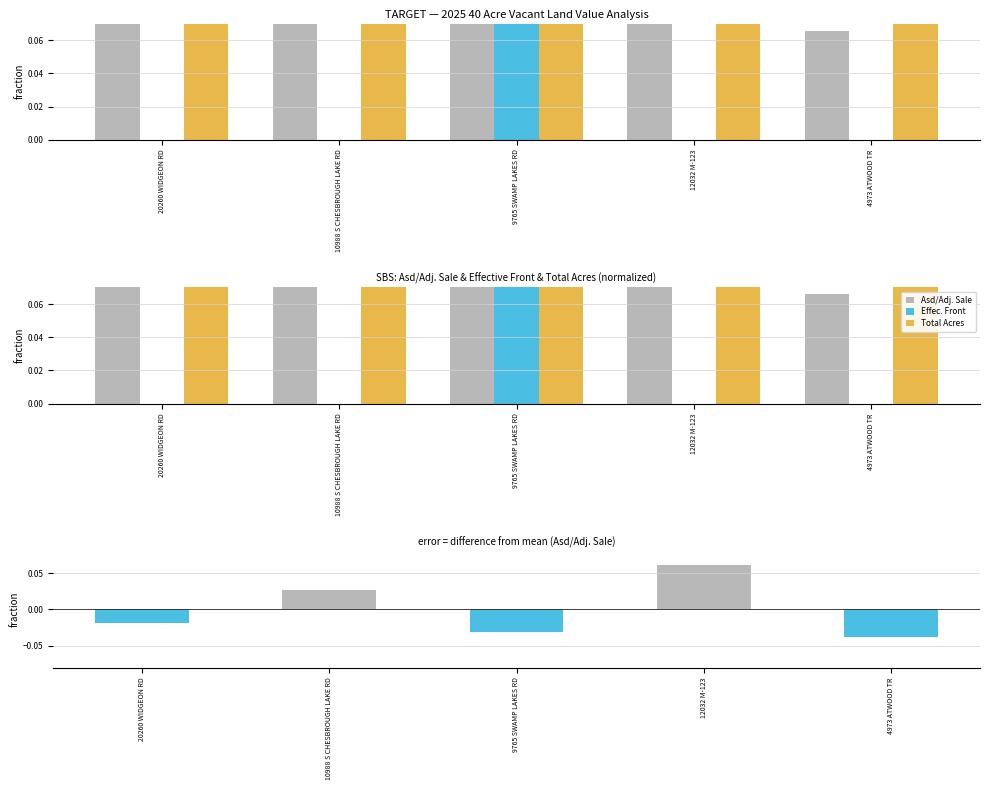

What is the maximum value for Total Acres?

0.2